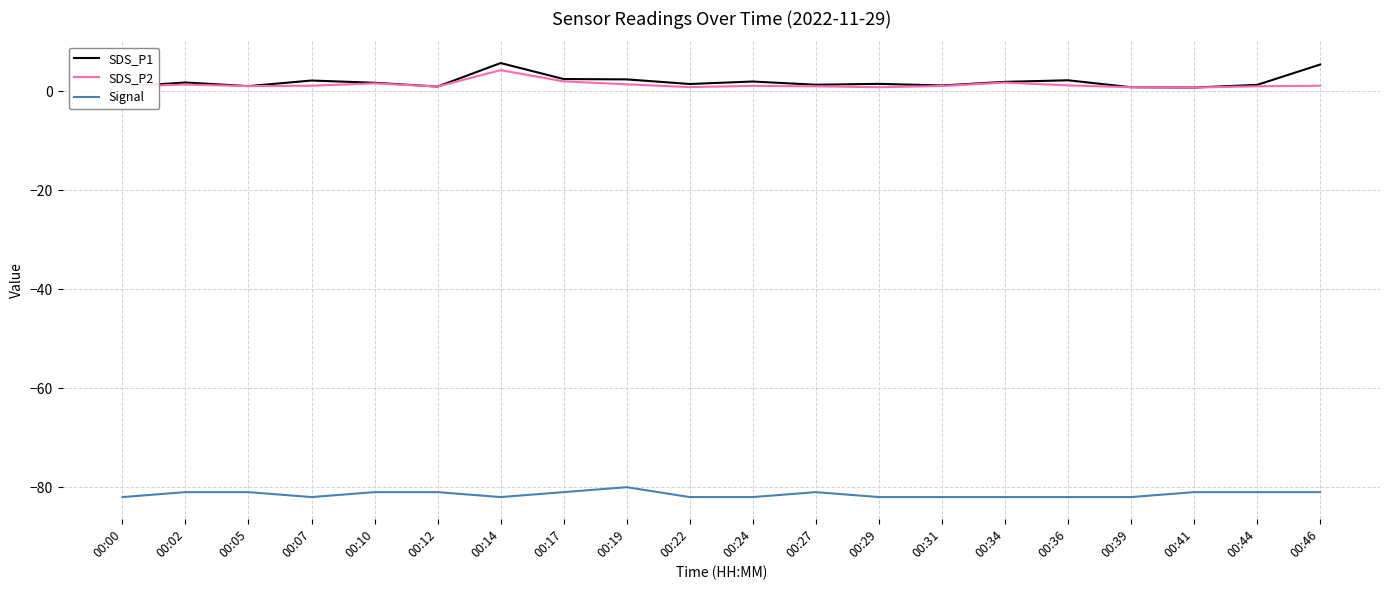

Is it true that SDS_P1 equals 1.7 at 00:10?

True